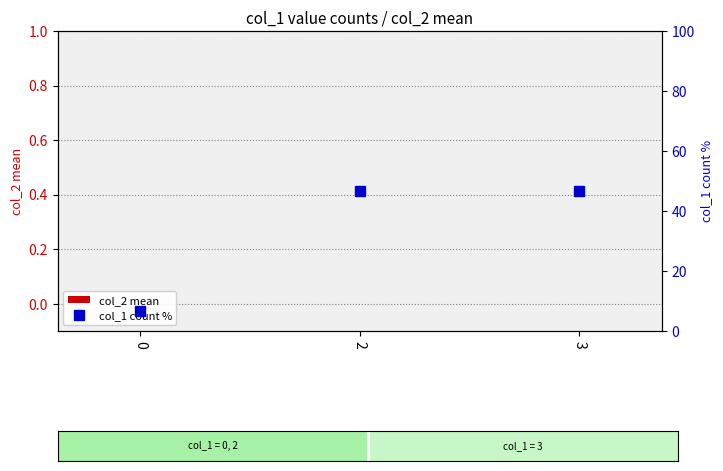

How many categories are shown in the chart?

3